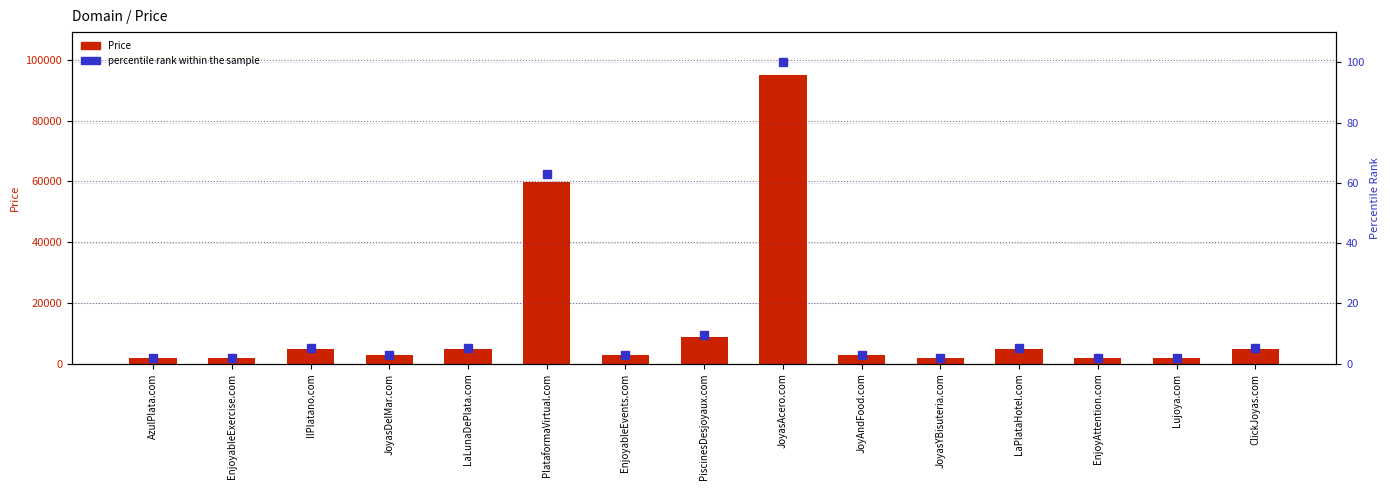

At which label is percentile rank within the sample closest to 51?

PlataformaVirtual.com